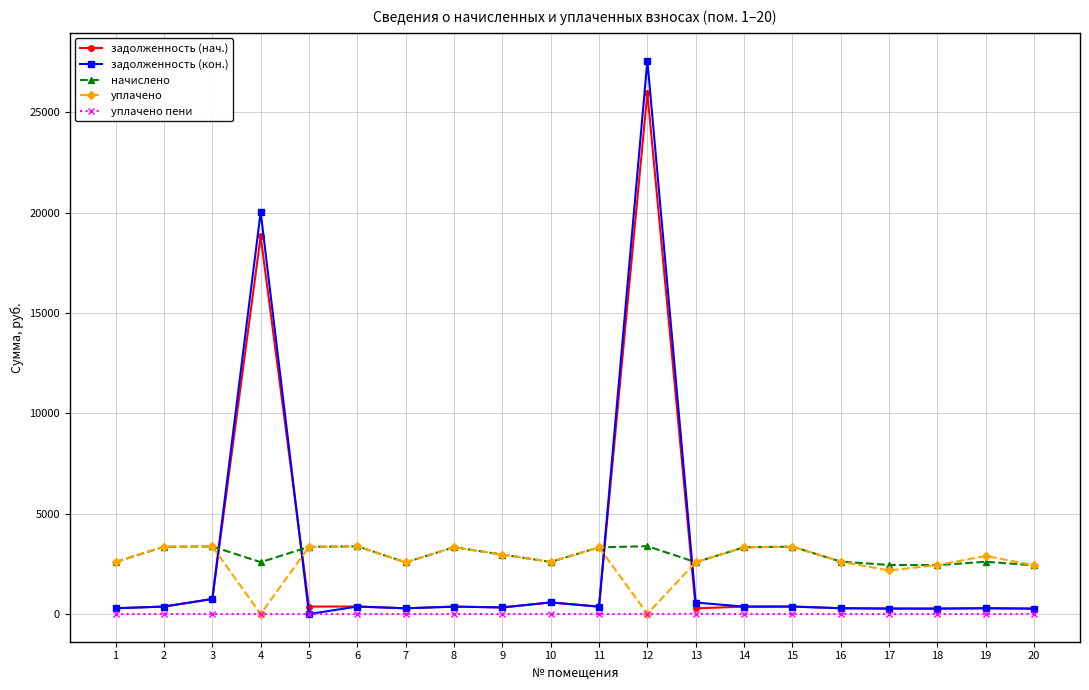

Is the value of уплачено пени at 11 greater than the value of задолженность (кон.) at 11?

No